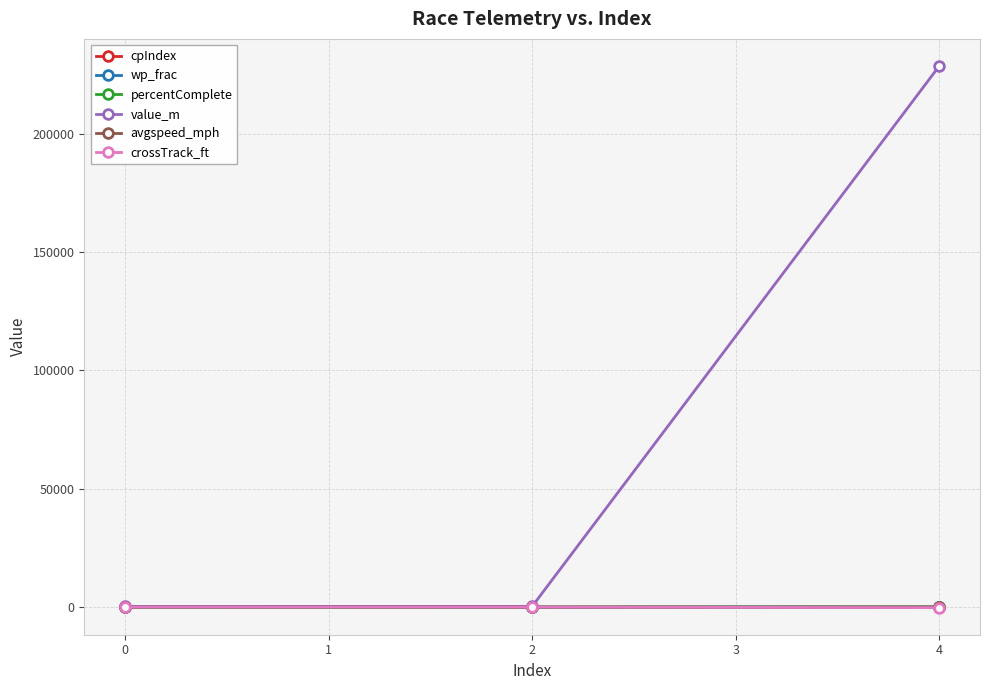

Which series has the widest spread of values?

value_m